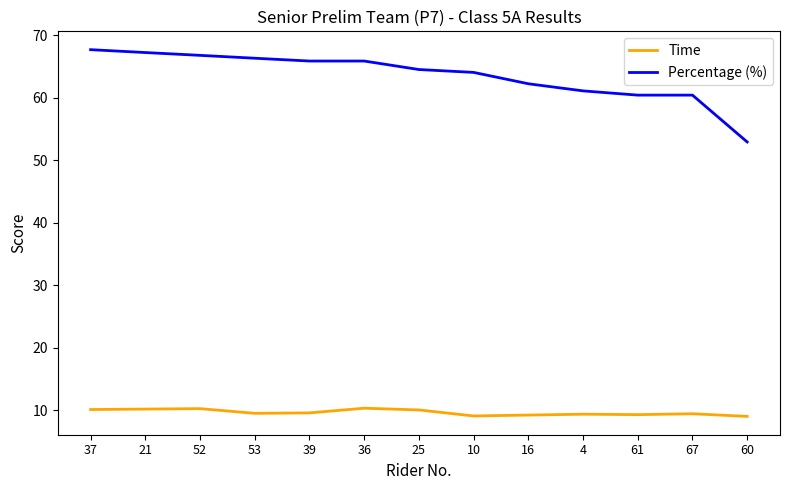

Is it true that Time equals 9.4 at 67?

True